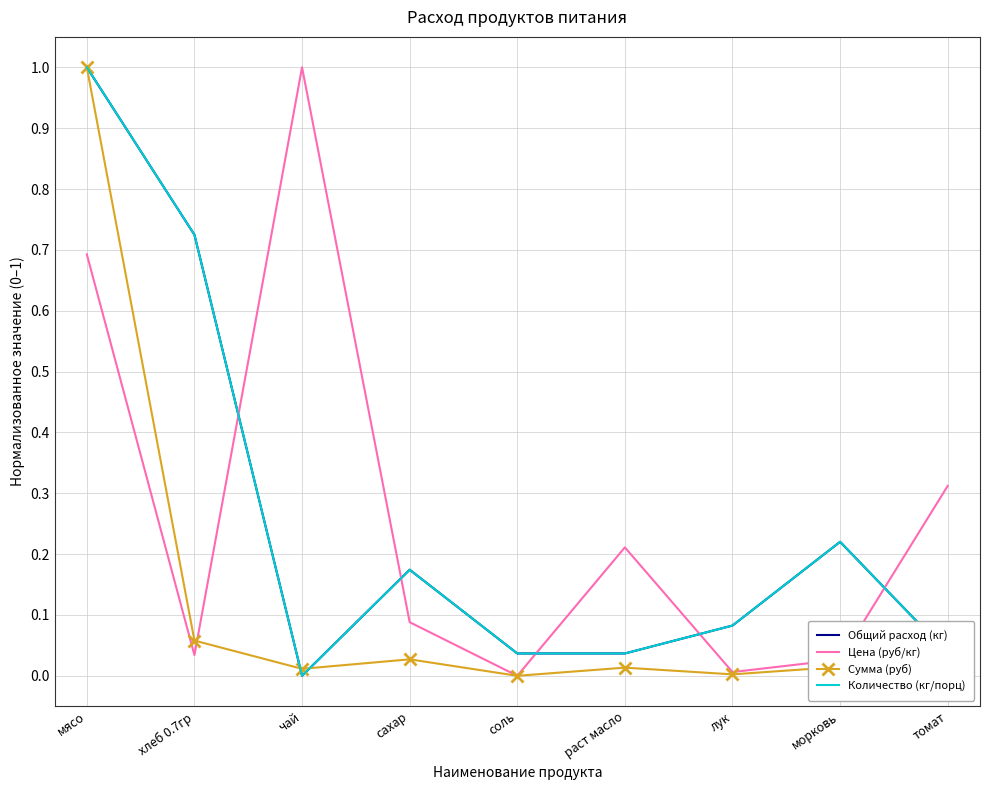

In Цена (руб/кг), how many points are lower than both neighbors (excluding endpoints)?

3